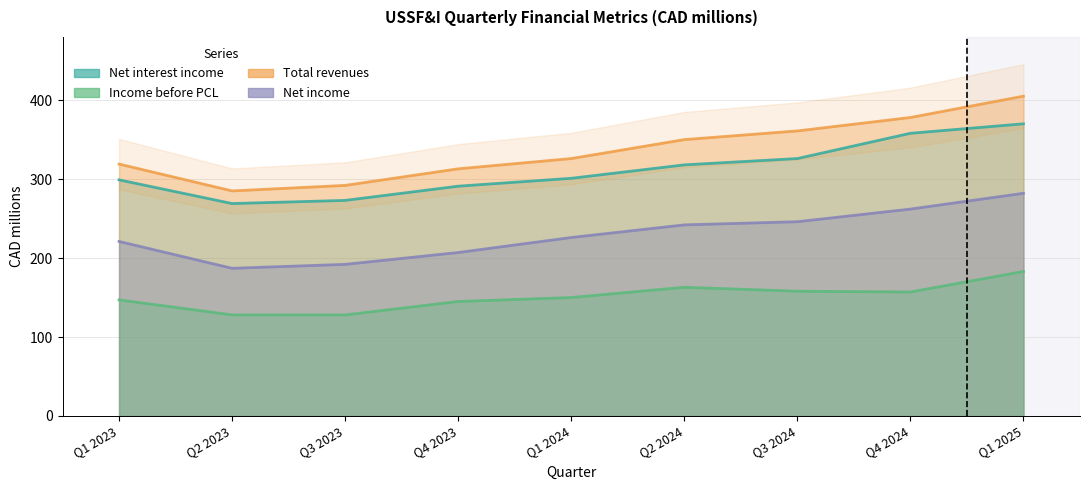

What value does the Net interest income series have at Q3 2024, to the nearest 5?

325